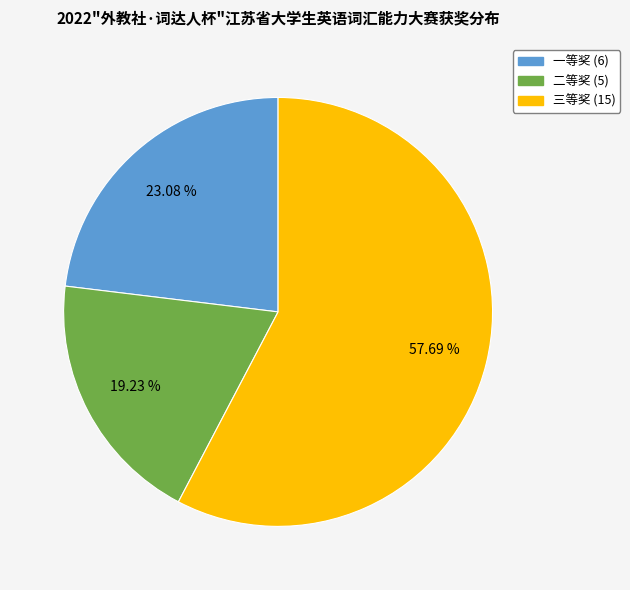

Does 二等奖 represent more than half of the total?

No